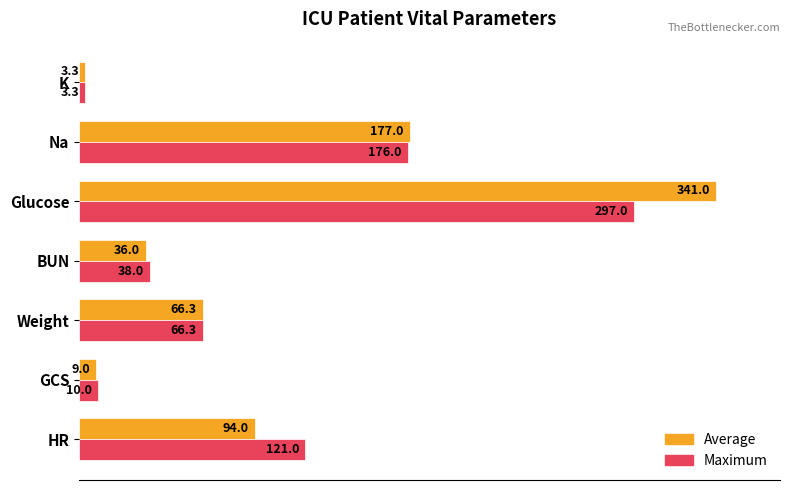

What are all the series names shown in the legend?

Average, Maximum